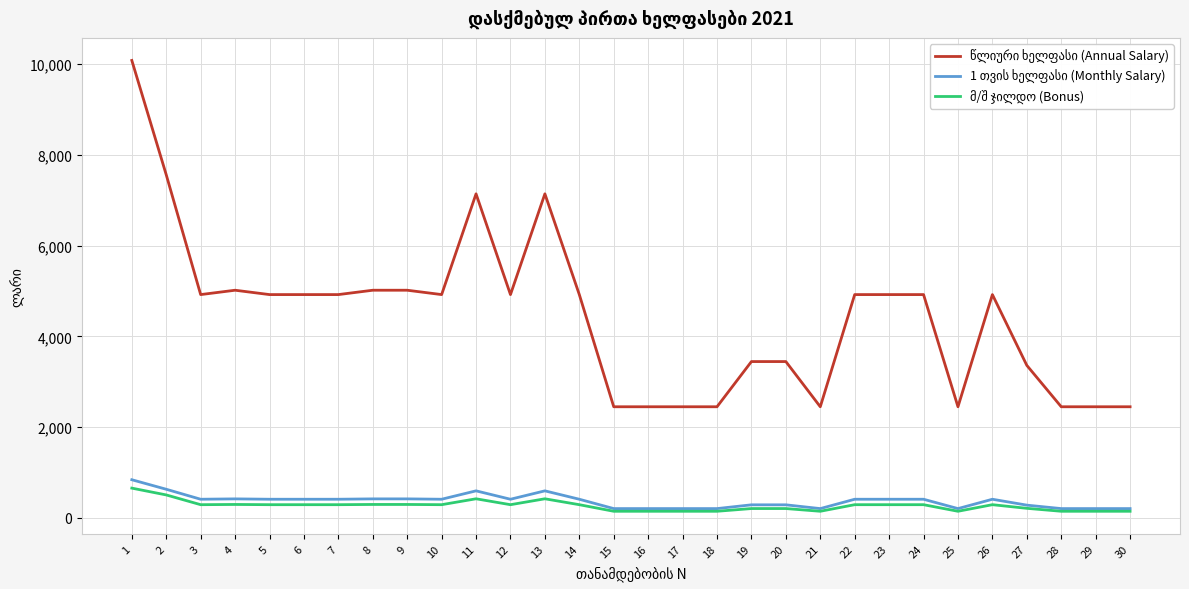

What is the total value across all series at 6?

5620